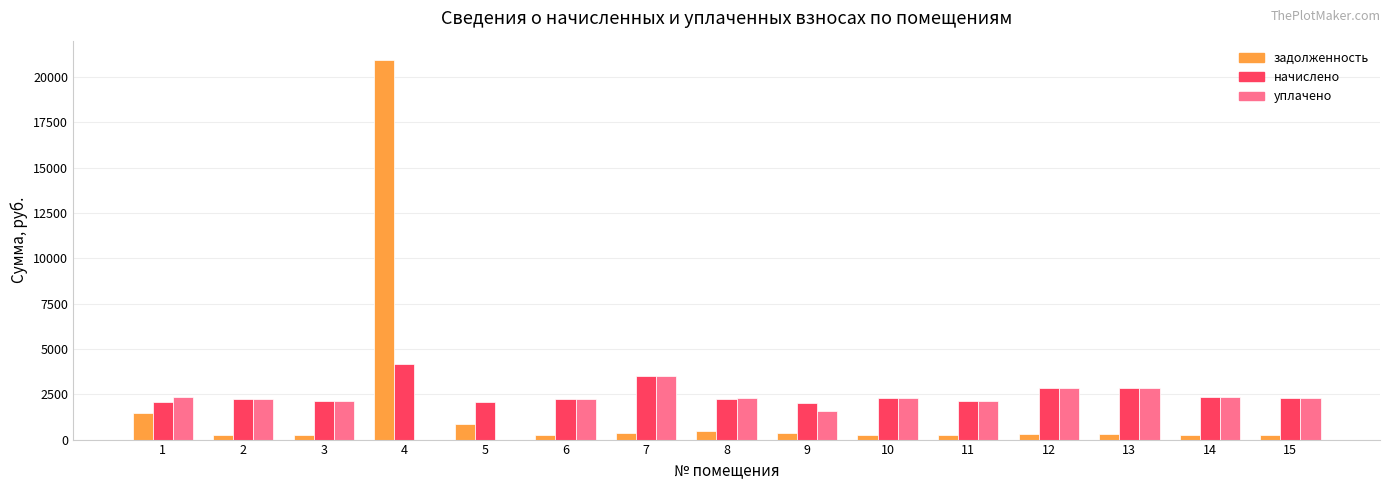

What is the total value across all series at 1?

5863.6